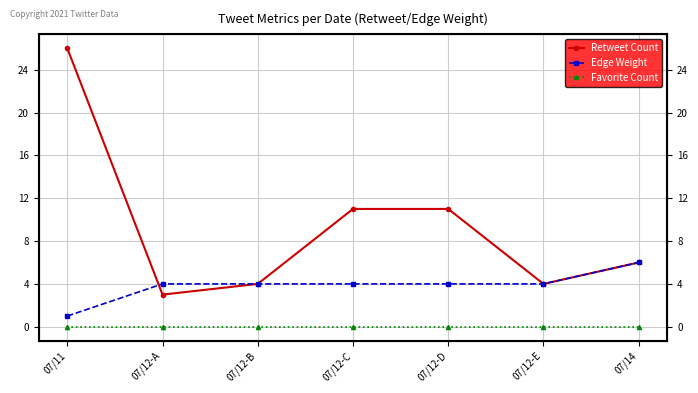

True or false: Retweet Count has a value of 16 at 07/12-D.

False